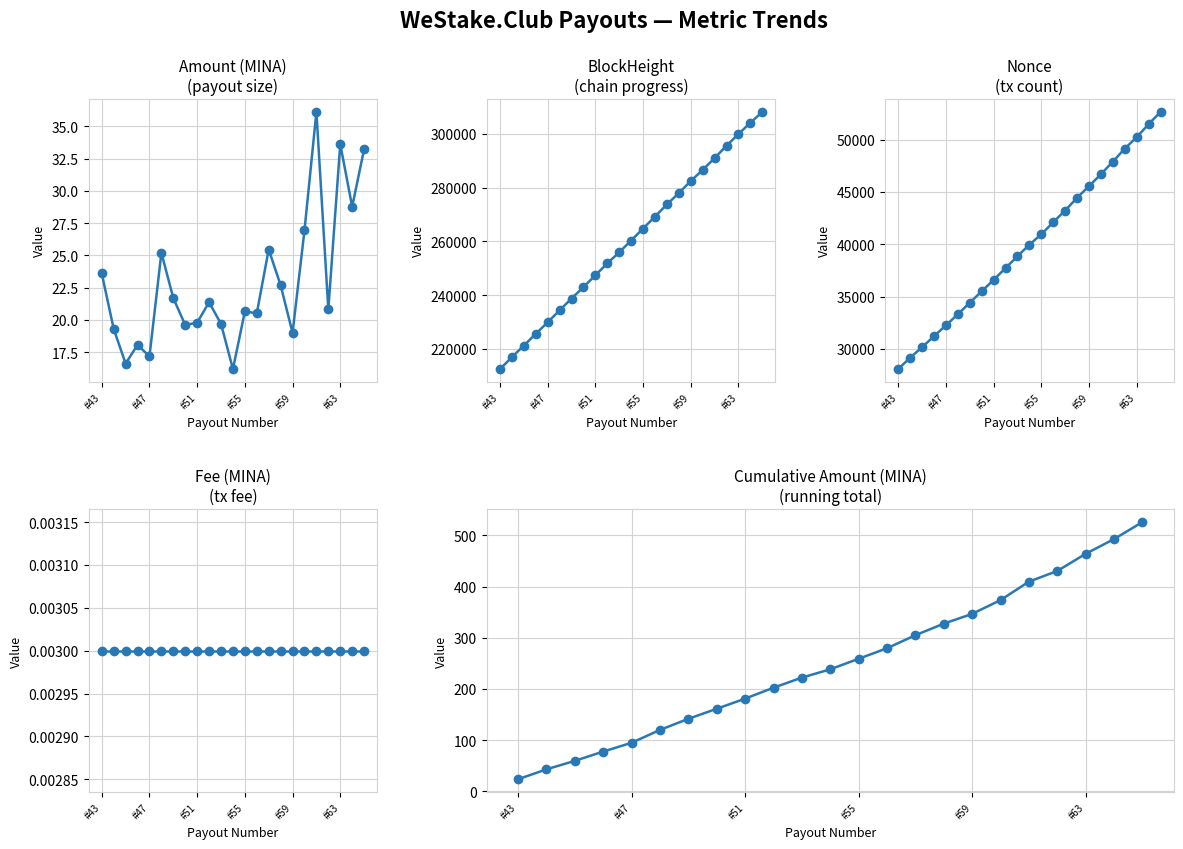

Reading left to right, extract all data points from this chart.

Amount (MINA): 23.6	19.3	16.6	18.1	17.2	25.2	21.7	19.6	19.8	21.4	19.7	16.2	20.7	20.5	25.5	22.7	19.0	26.9	36.1	20.8	33.6	28.8	33.2
BlockHeight: 212539.0	216971.0	221289.0	225648.0	229943.0	234407.0	238782.0	243045.0	247428.0	251853.0	255988.0	260354.0	264810.0	269283.0	273780.0	278001.0	282494.0	286613.0	291006.0	295634.0	299958.0	304169.0	308179.0
Nonce: 28076.0	29165.0	30160.0	31215.0	32249.0	33314.0	34407.0	35505.0	36594.0	37721.0	38850.0	39960.0	40945.0	42103.0	43220.0	44441.0	45545.0	46690.0	47883.0	49136.0	50220.0	51470.0	52636.0
Fee (MINA): 0.0	0.0	0.0	0.0	0.0	0.0	0.0	0.0	0.0	0.0	0.0	0.0	0.0	0.0	0.0	0.0	0.0	0.0	0.0	0.0	0.0	0.0	0.0
Cumulative Amount: 23.6	42.9	59.5	77.6	94.8	120.0	141.7	161.3	181.1	202.5	222.2	238.4	259.1	279.6	305.0	327.7	346.7	373.7	409.8	430.6	464.2	493.0	526.2